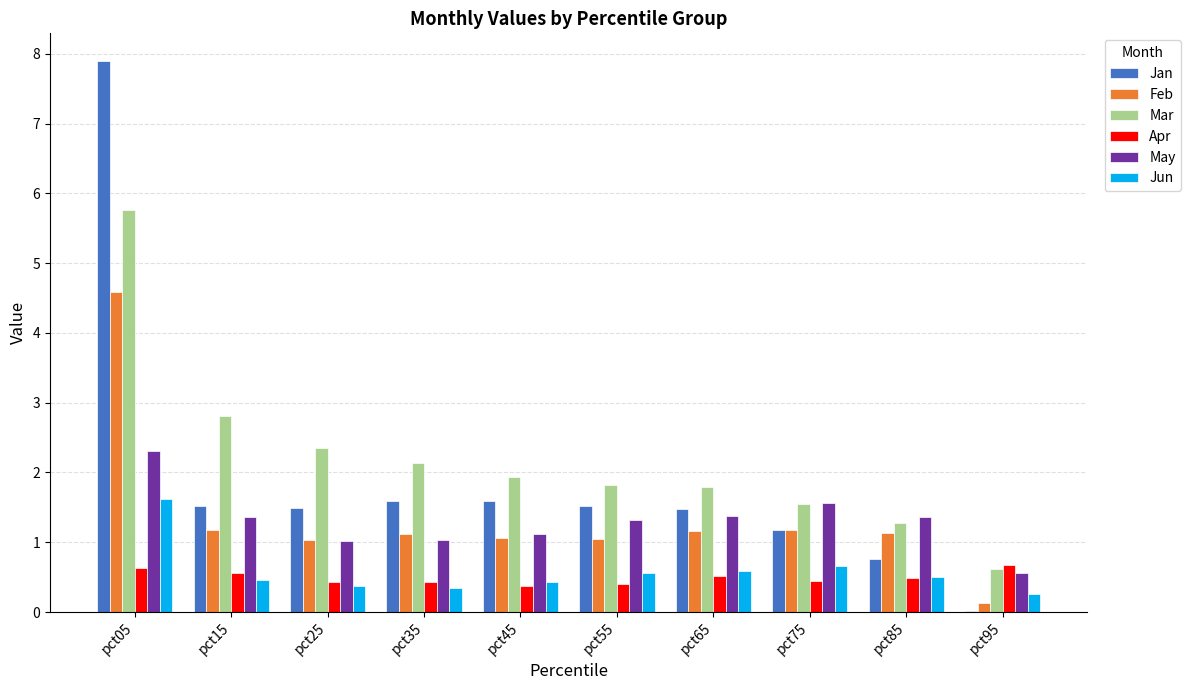

How many Jun values are between 0 and 1?

9